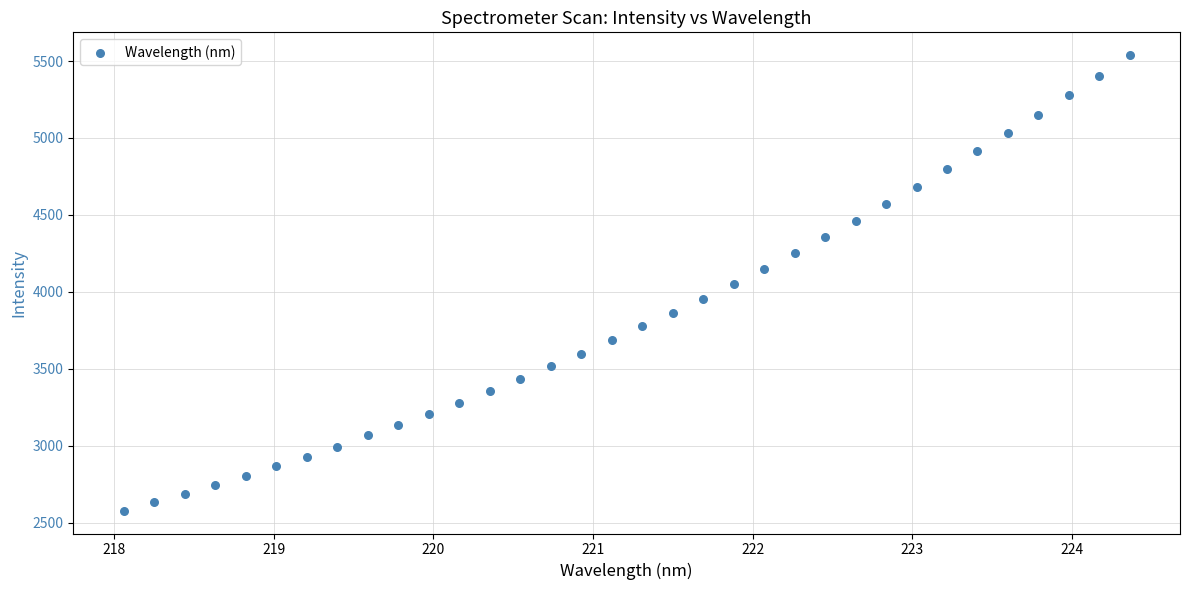

What is the range of Y values (max minus min)?

2961.5